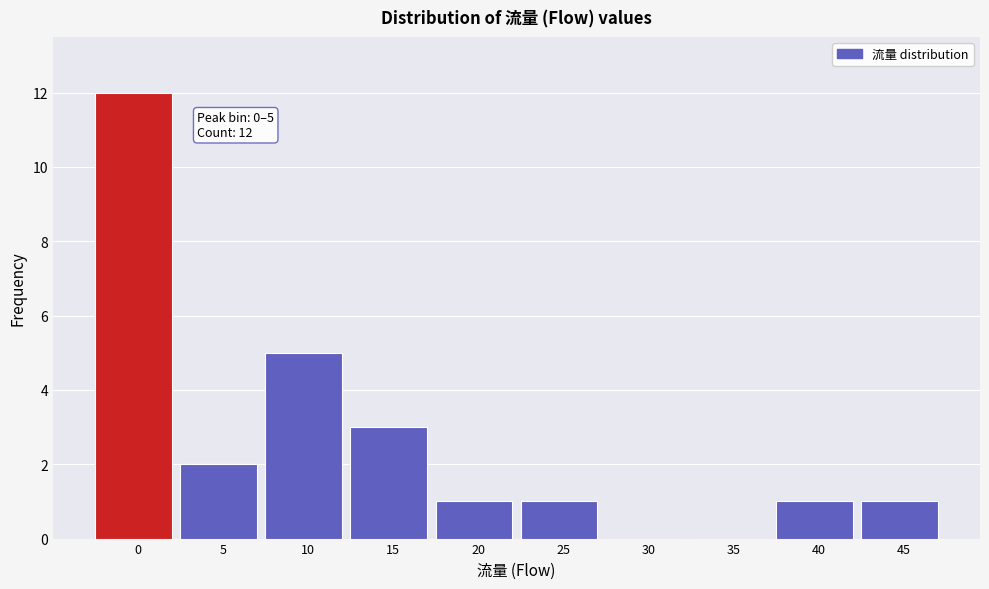

Reading right to left, list all the values displayed in this chart.

45=1	40=1	35=0	30=0	25=1	20=1	15=3	10=5	5=2	0=12